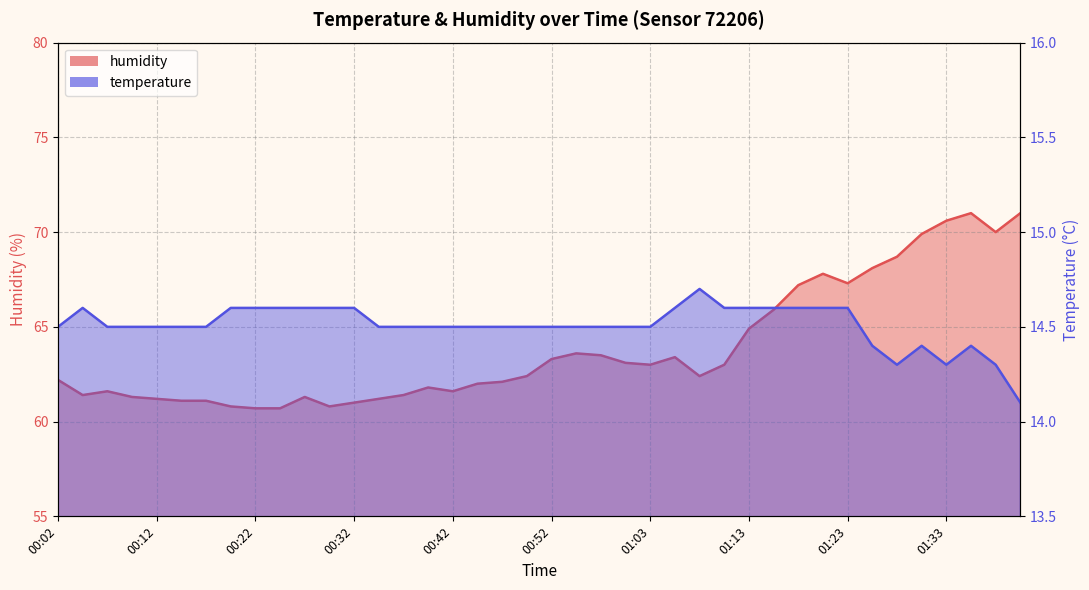

What is the maximum value for temperature?

14.7